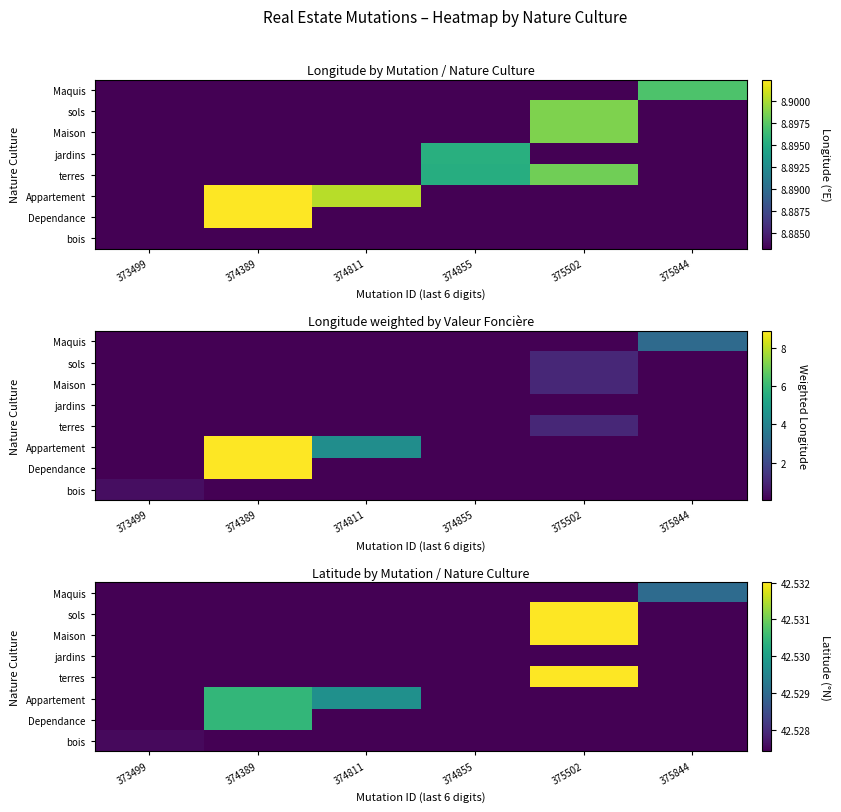

What is the greatest value displayed?

42.5